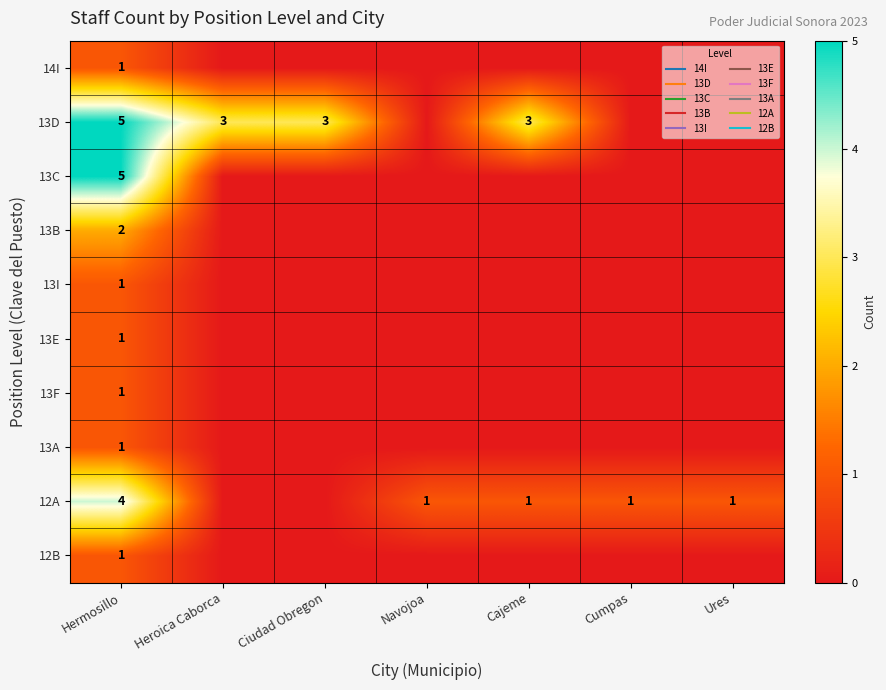

Where is 13E nearest to the value 0?

Heroica Caborca